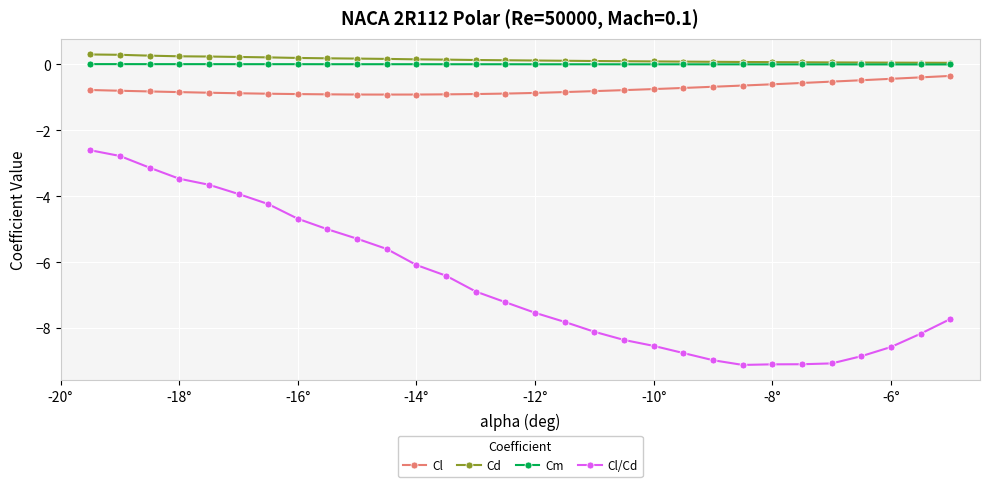

At how many categories does at least one series exceed -3?

30